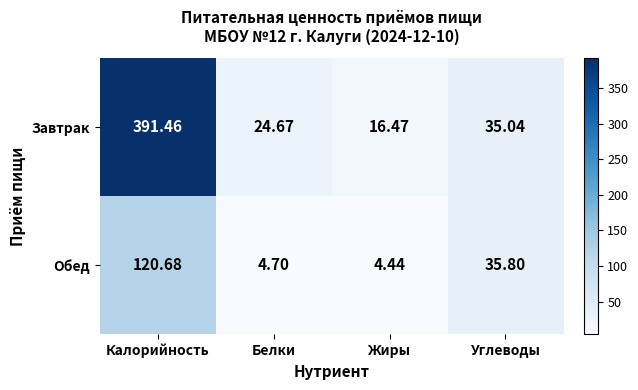

Which series has the largest total across all categories?

Завтрак